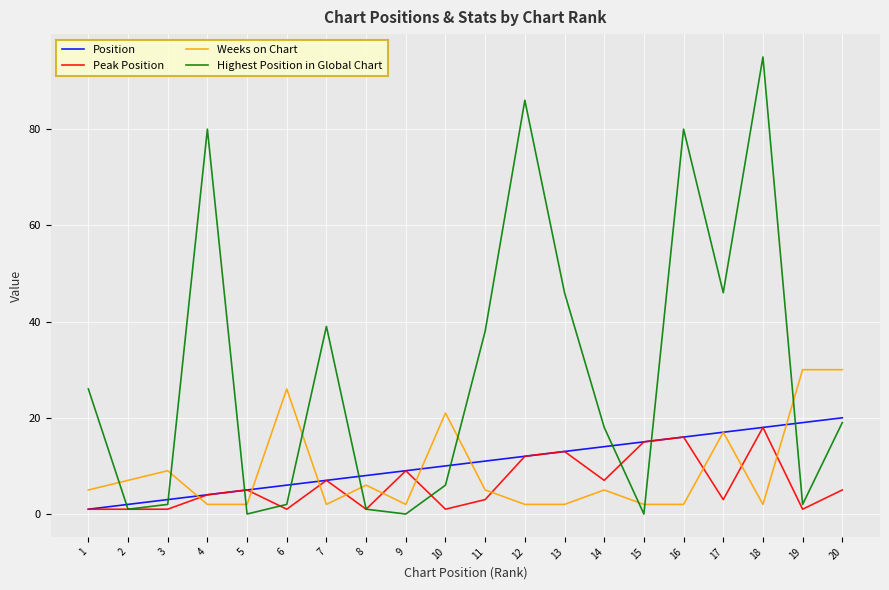

Which series changed the most between 8 and 20?

Weeks on Chart